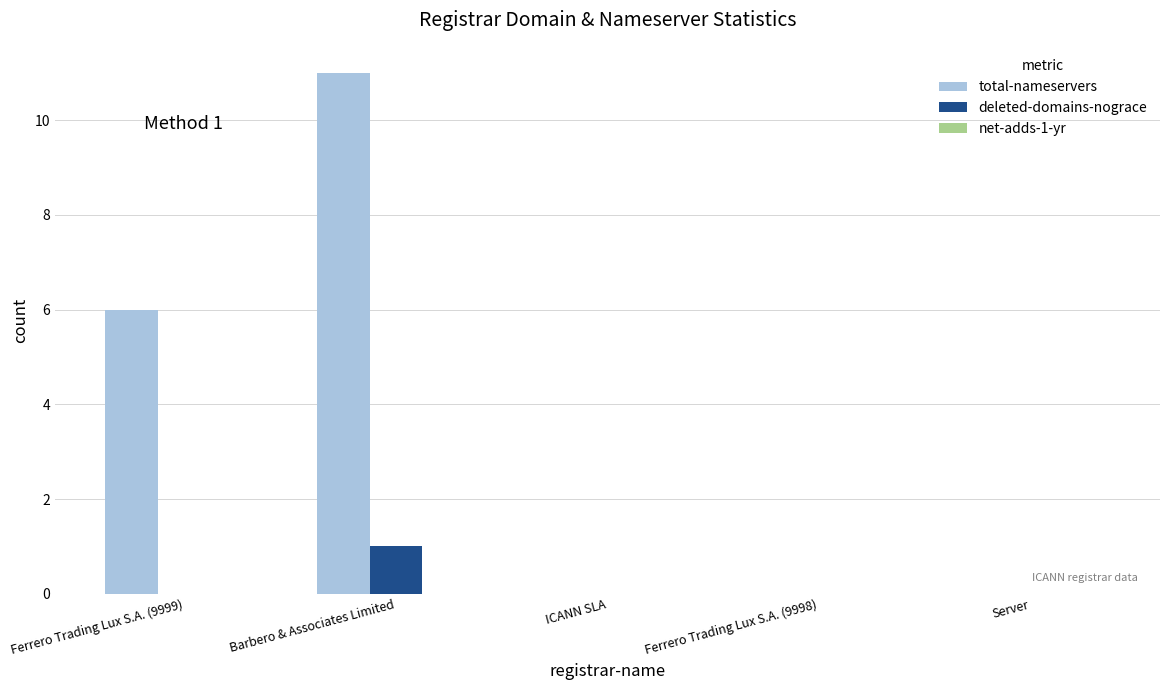

Is the value of total-nameservers at Barbero & Associates Limited greater than the value of deleted-domains-nograce at Barbero & Associates Limited?

Yes